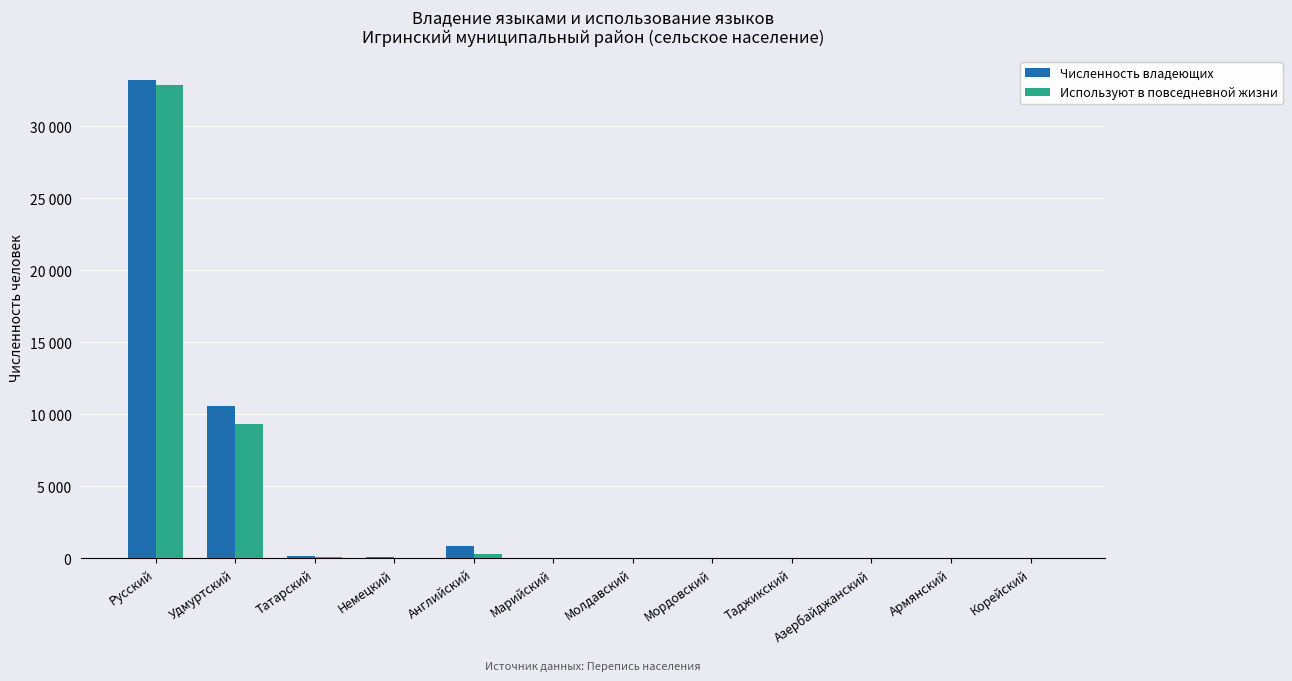

Does the chart contain stacked bars?

No